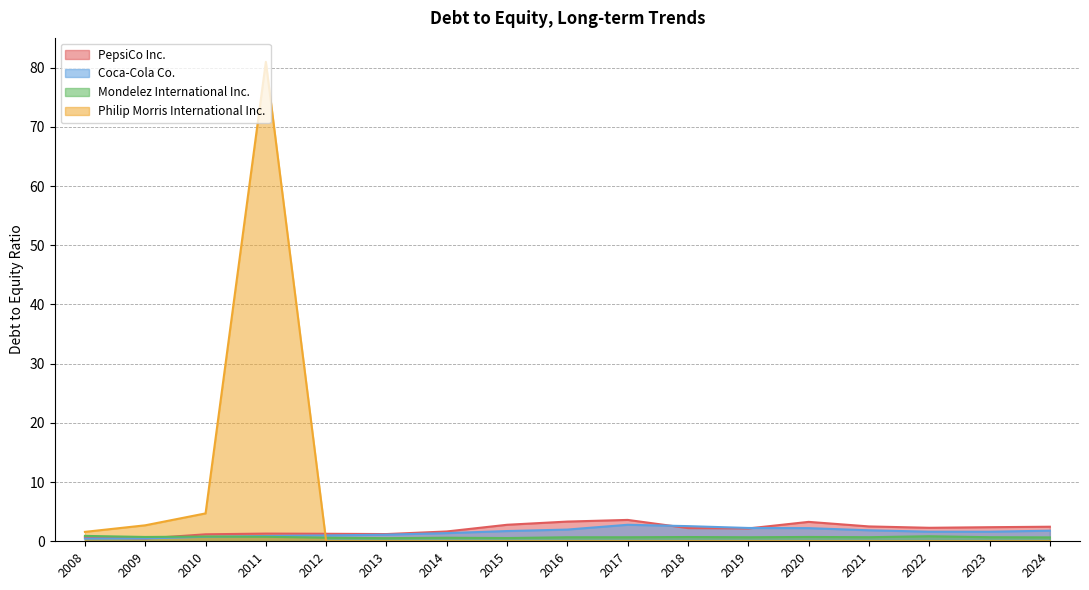

List the labels in order of PepsiCo Inc. value, largest first.

2017, 2016, 2020, 2015, 2021, 2024, 2023, 2022, 2018, 2019, 2014, 2011, 2012, 2013, 2010, 2008, 2009